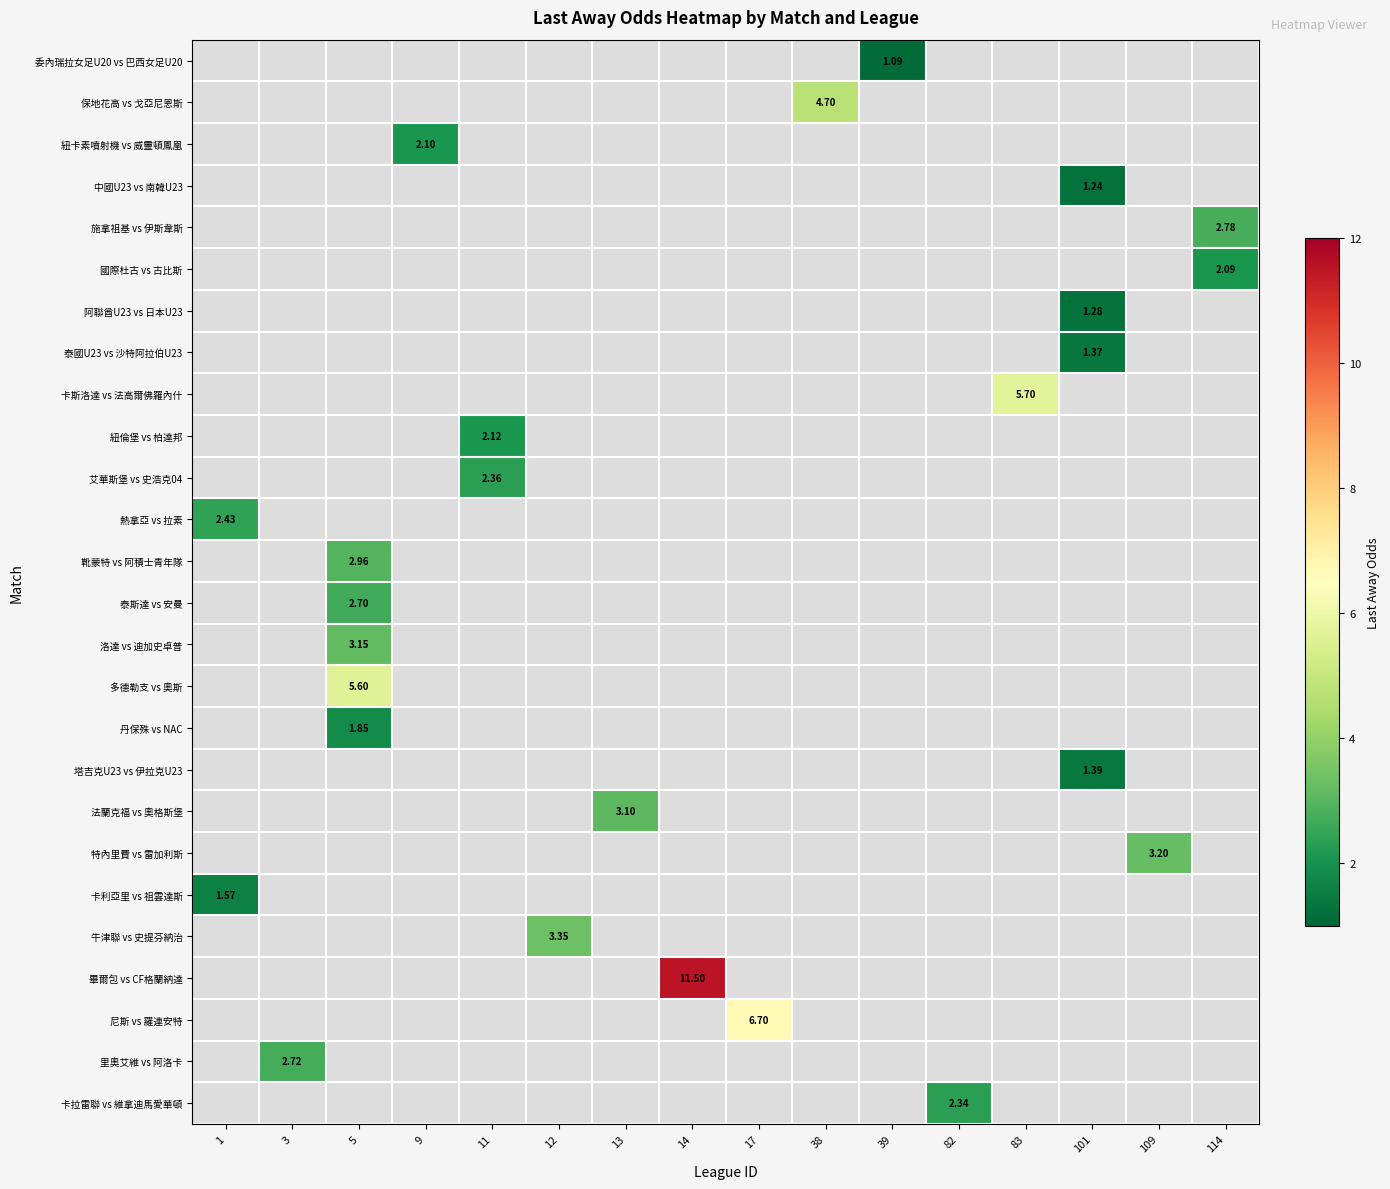

What is the minimum value shown in the chart?

1.1